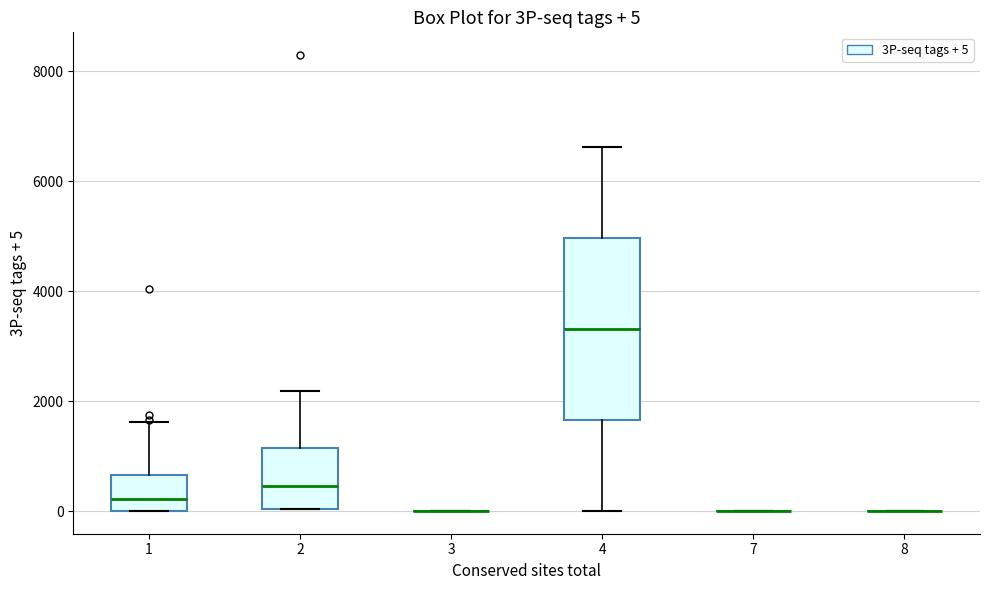

Comparing the boxes themselves (not the whiskers), which one is the tallest?

4